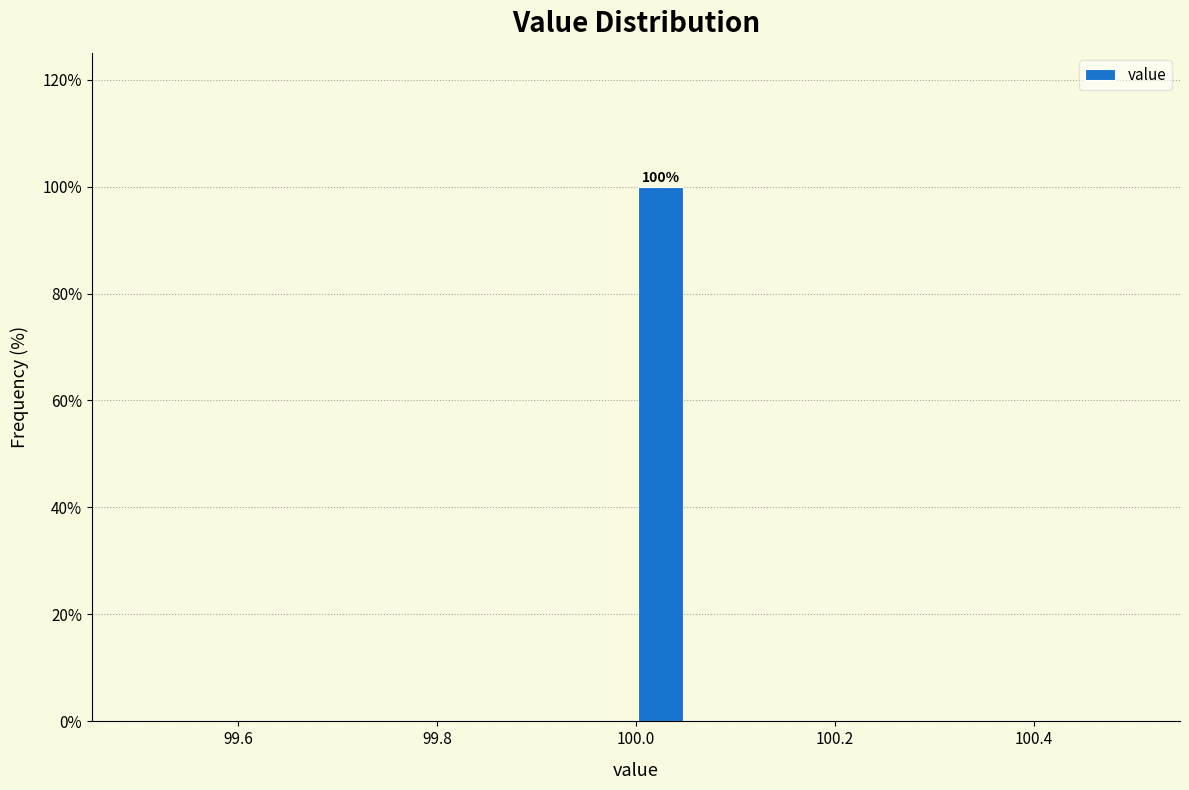

Read against the x-axis, roughly where is the centre of the tallest bar?

100.02